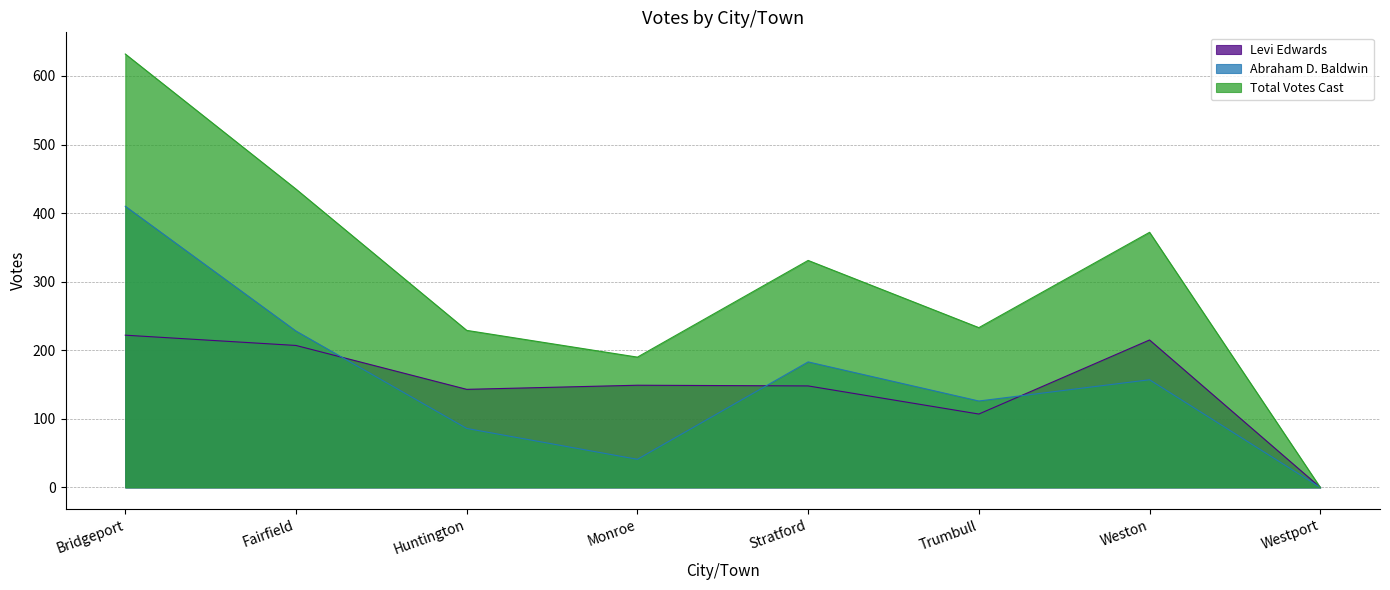

Is the value of Levi Edwards at Fairfield greater than the value of Abraham D. Baldwin at Bridgeport?

No